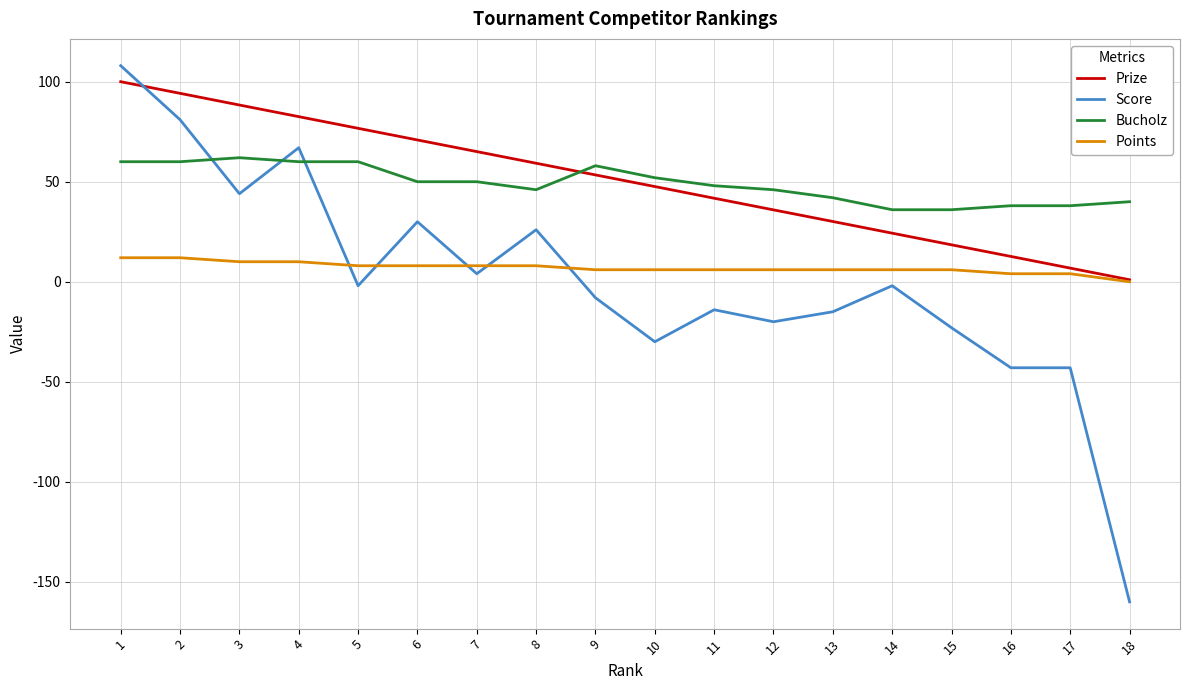

What is the difference between the maximum and minimum values in the Prize series?

99.0